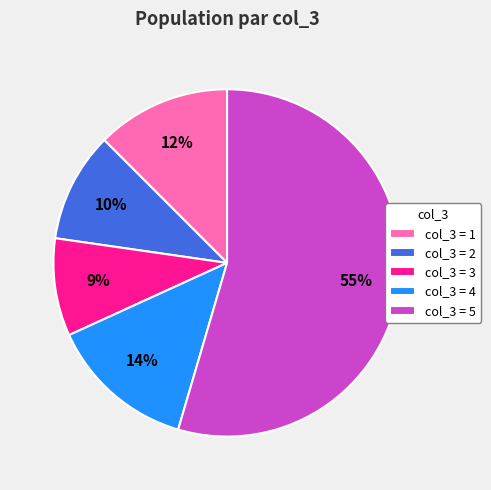

To the nearest percent, what portion does col_3 = 2 represent?

10%